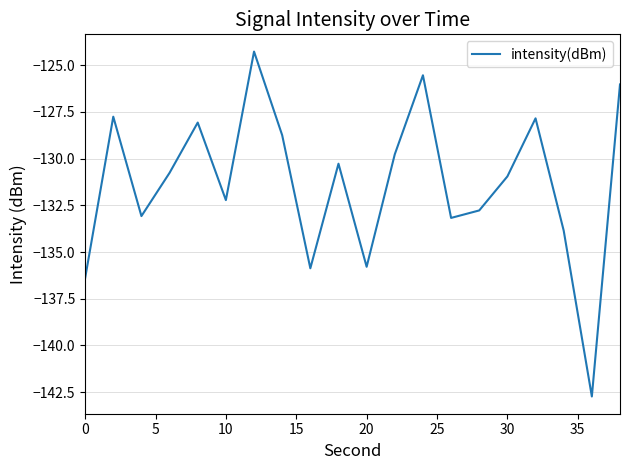

How many interior local peaks (higher than both neighbors) does the data have?

6